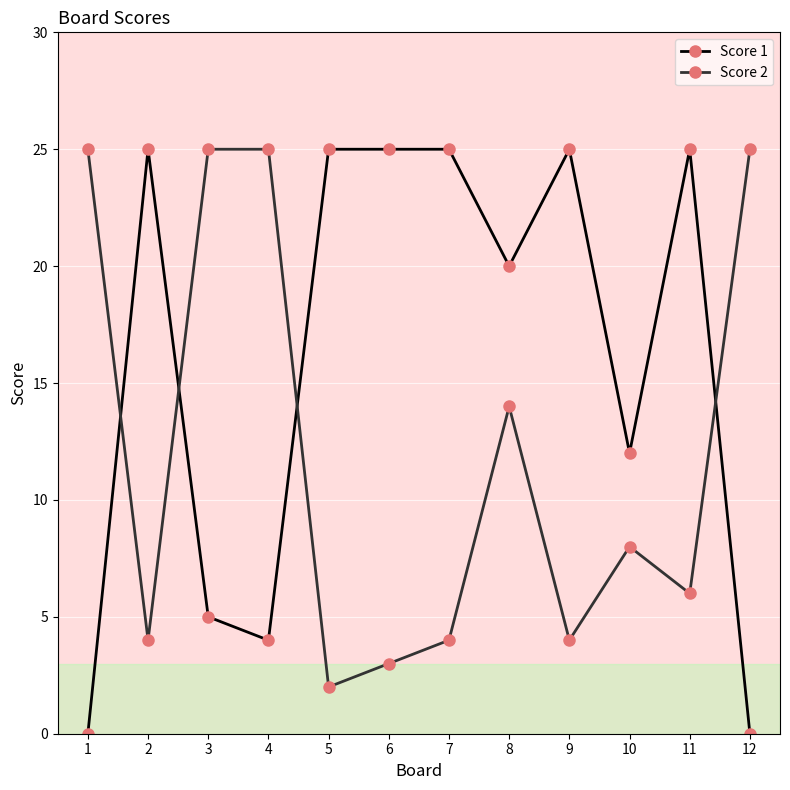

How many lines are shown in the chart?

2